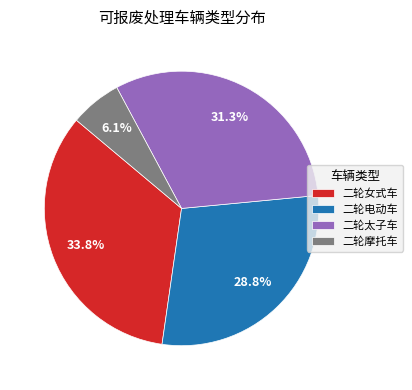

To the nearest percent, what percentage of the pie is 二轮太子车?

31%